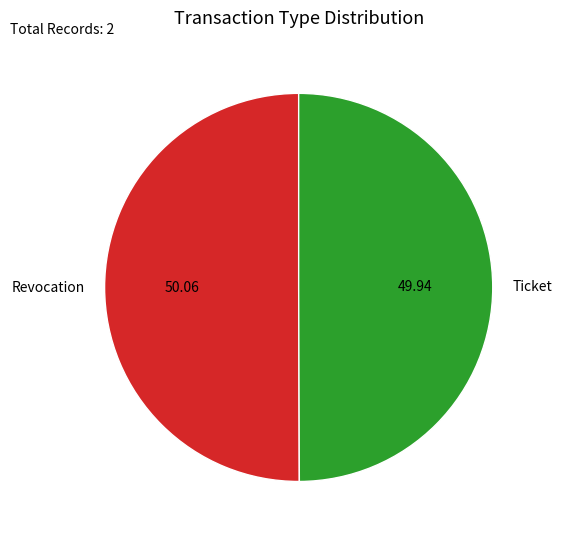

Approximately how many times larger is the value at Revocation compared to Ticket?

1.0